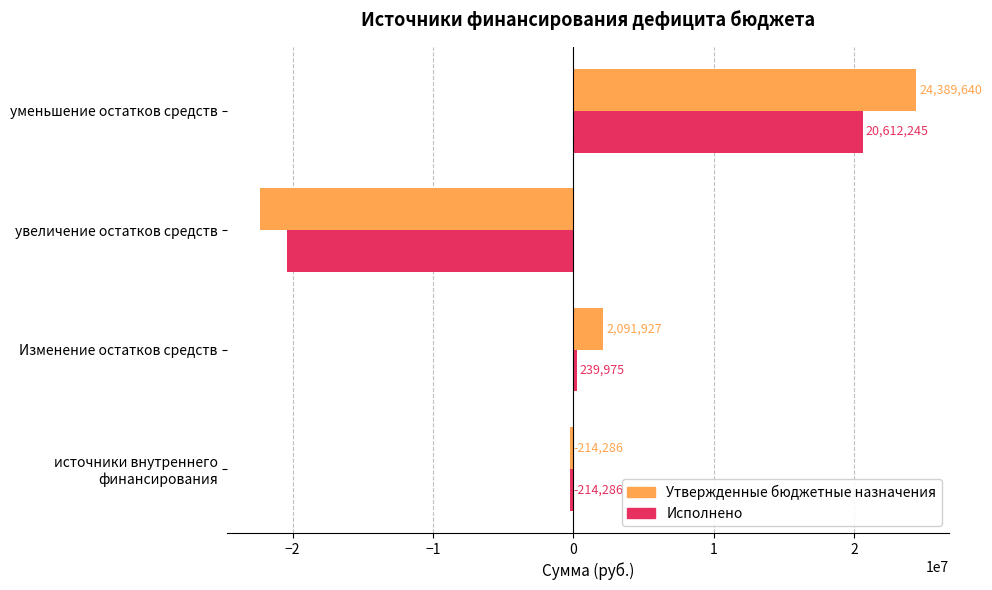

Where is Утвержденные бюджетные назначения nearest to the value 1045963?

Изменение остатков средств